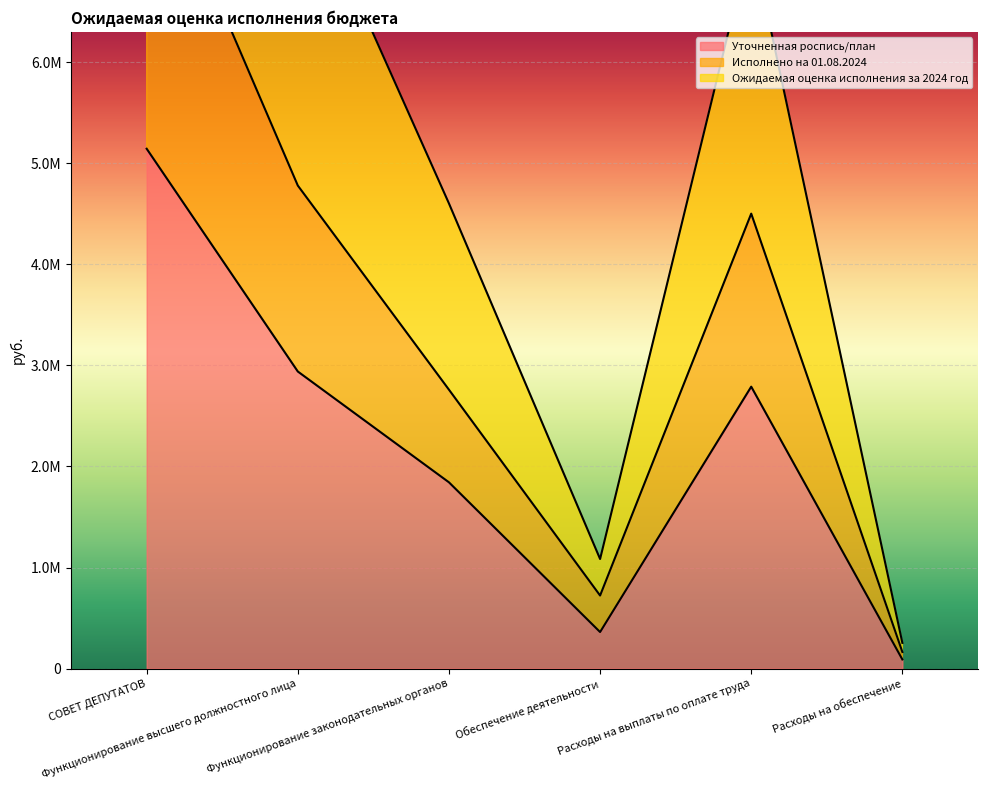

How many lines are shown in the chart?

3